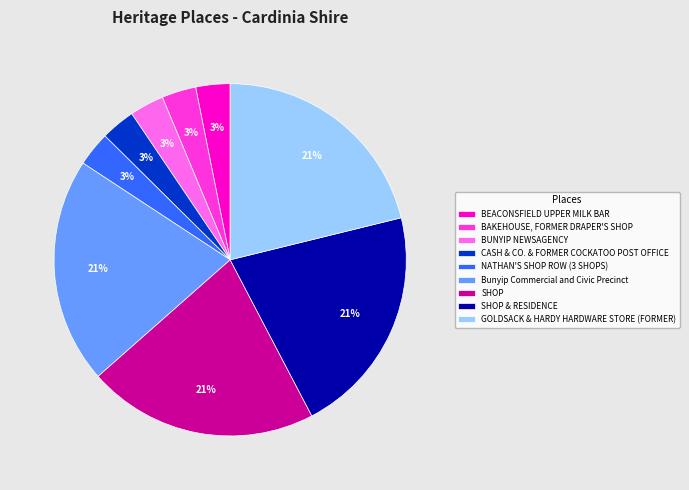

To the nearest percent, what is the combined percentage of CASH & CO. & FORMER COCKATOO POST OFFICE and SHOP & RESIDENCE?

24%